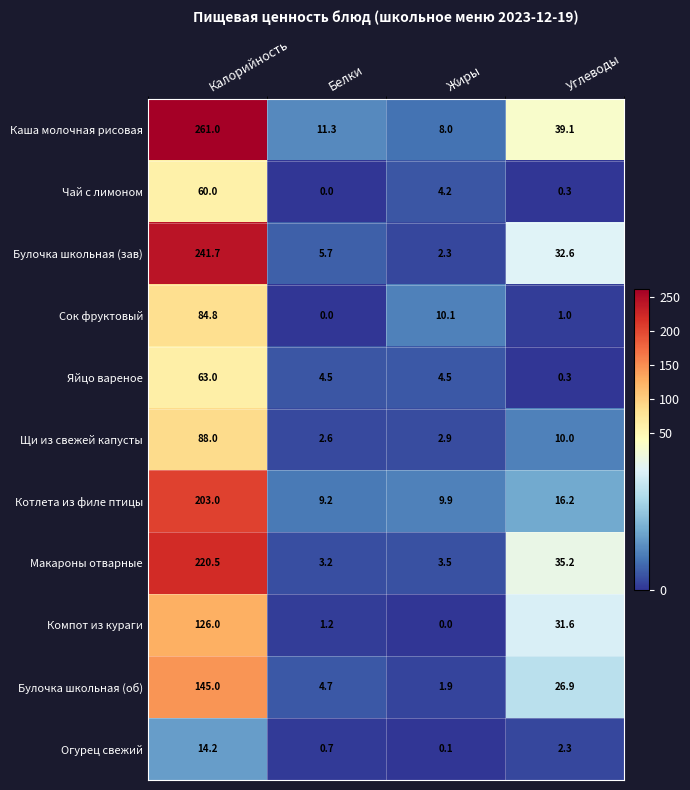

List the labels in order of Булочка школьная (зав) value, largest first.

Калорийность, Углеводы, Белки, Жиры